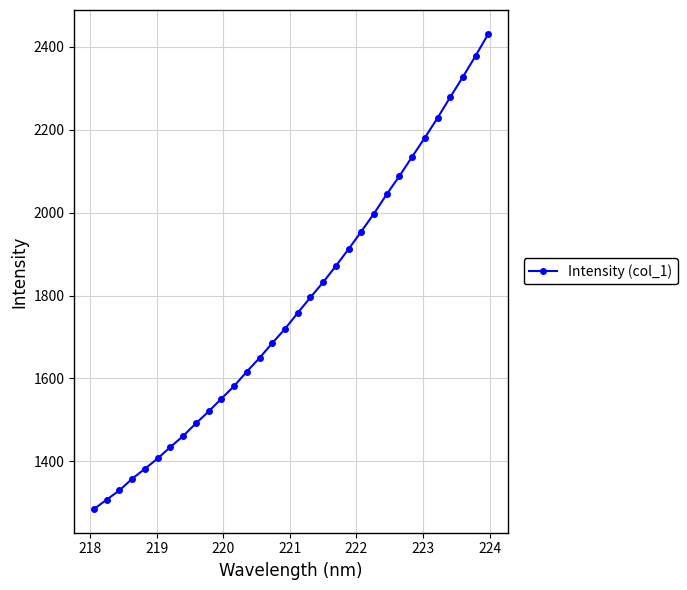

What is the minimum value shown in the chart?

1284.9